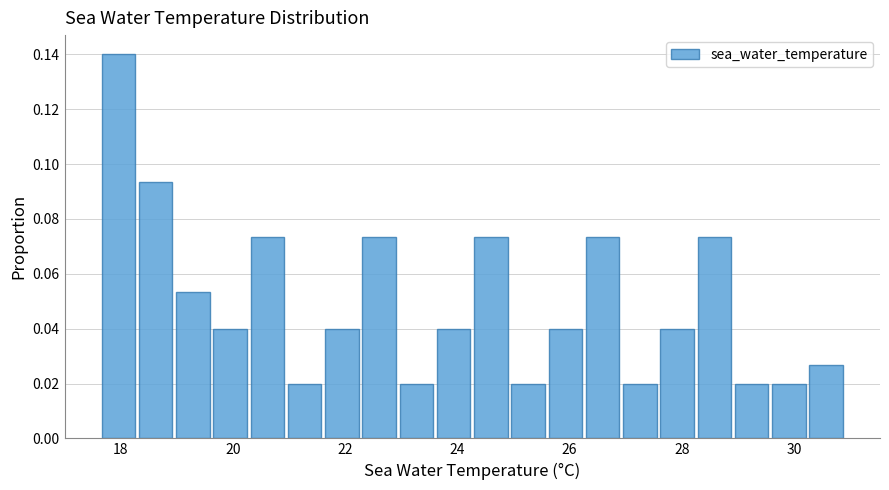

Read against the x-axis, roughly where is the centre of the tallest bar?

18.0